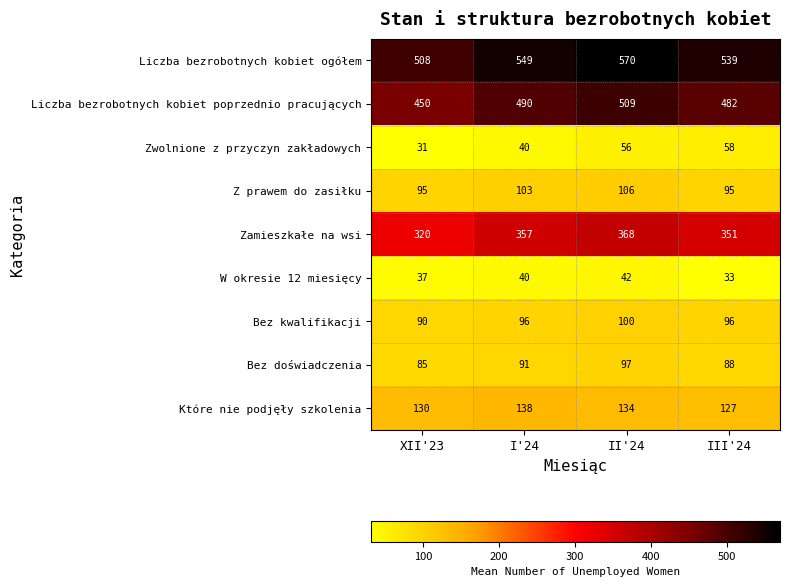

At which label does Bez doświadczenia reach its peak?

II'24